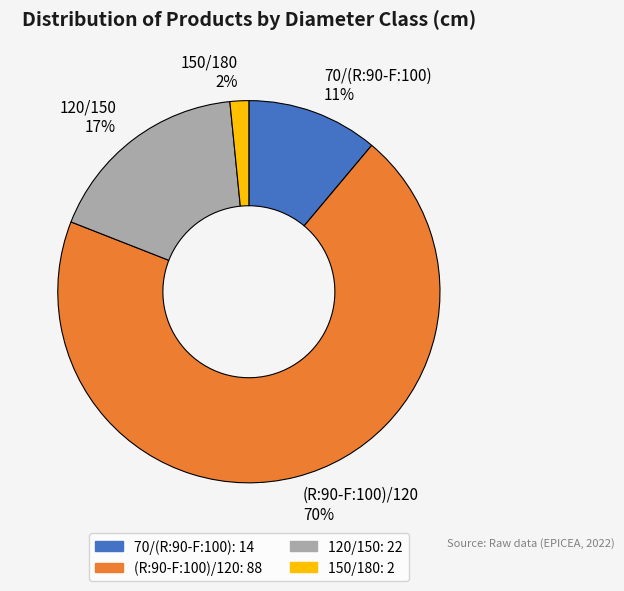

Combined, do 150/180 and 70/(R:90-F:100) account for over 50%?

No